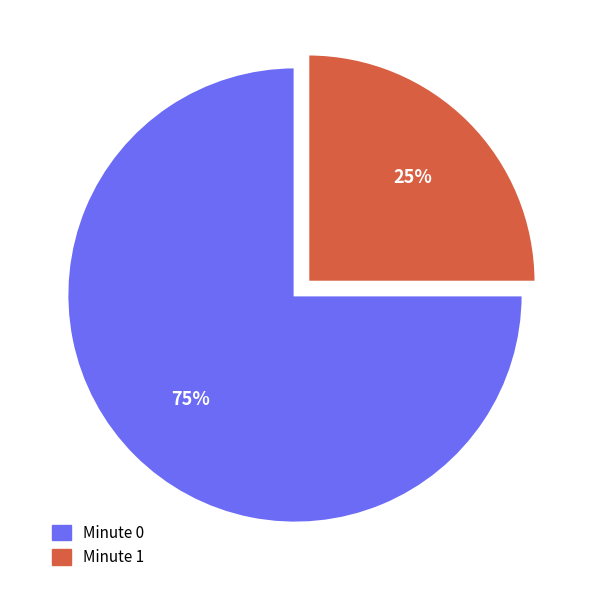

Which has a higher value, Minute 1 or Minute 0?

Minute 0